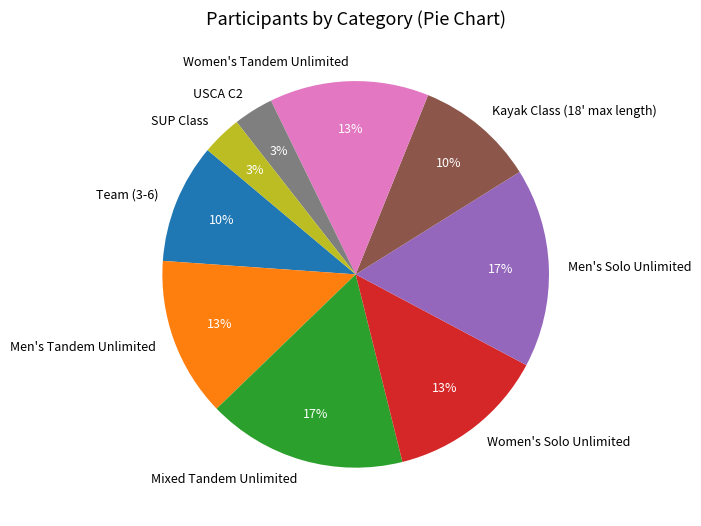

Do Team (3-6) and Men's Solo Unlimited together represent more than half of the pie?

No